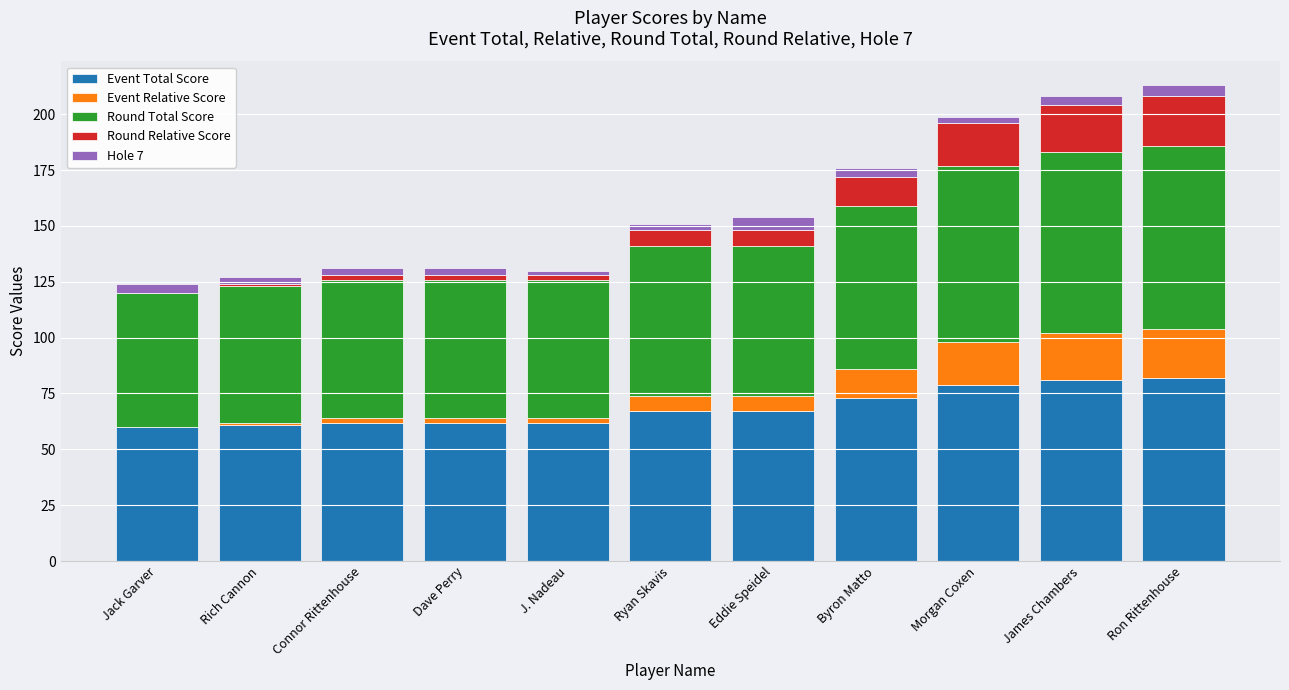

What is the total value across all series at Eddie Speidel?

154